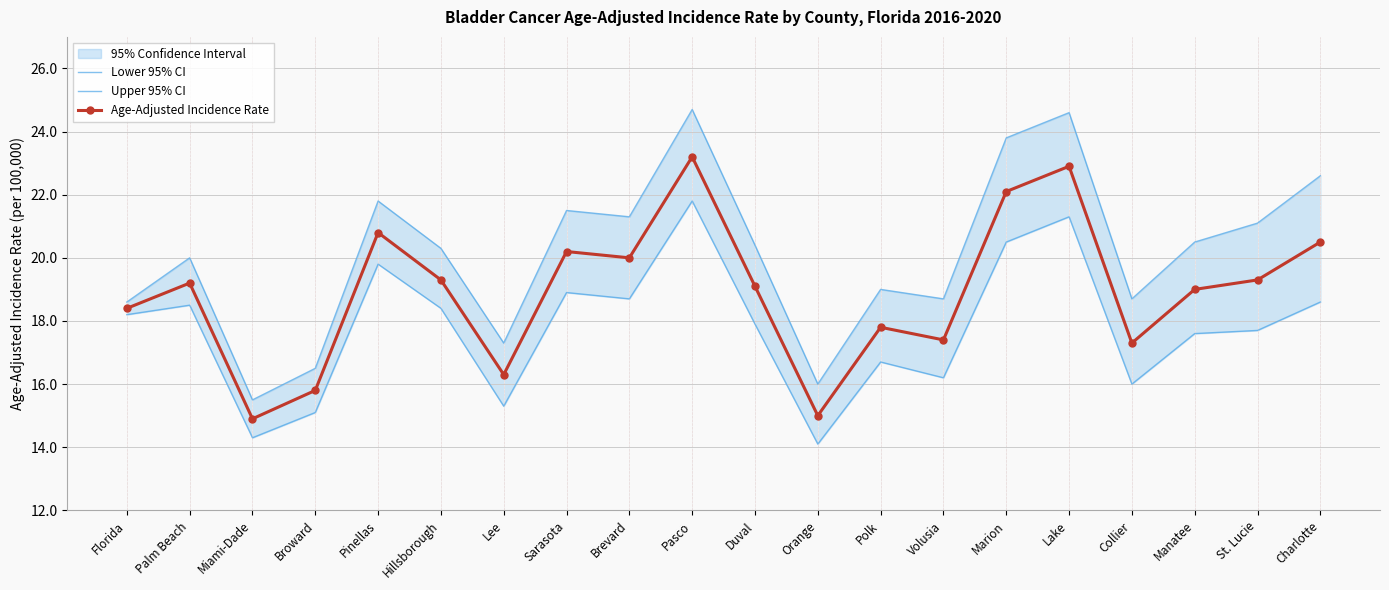

Which has a higher value, Pinellas or Lee?

Pinellas